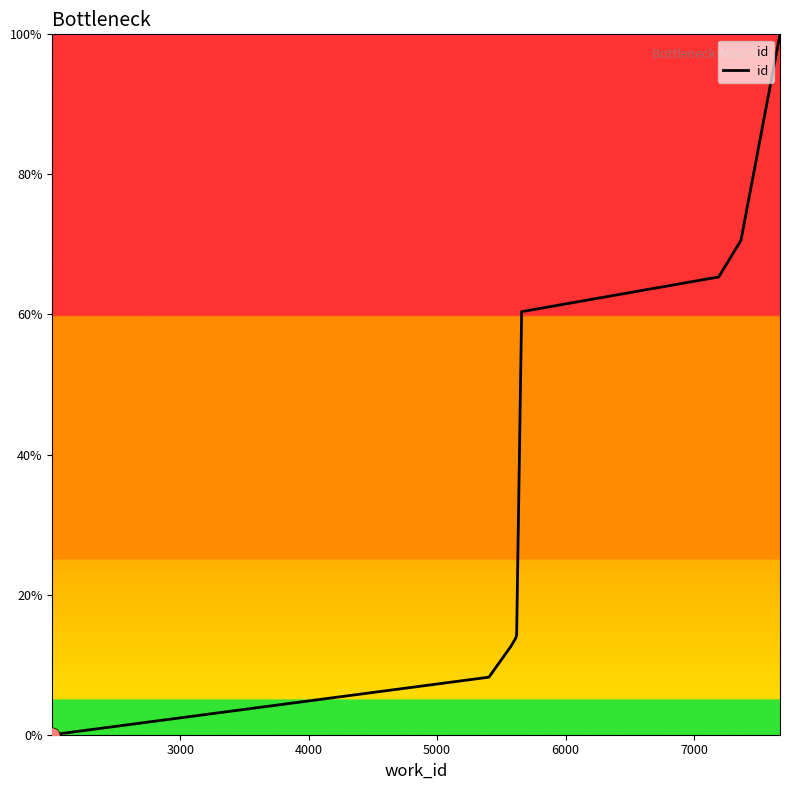

What is the greatest value displayed?

100.0